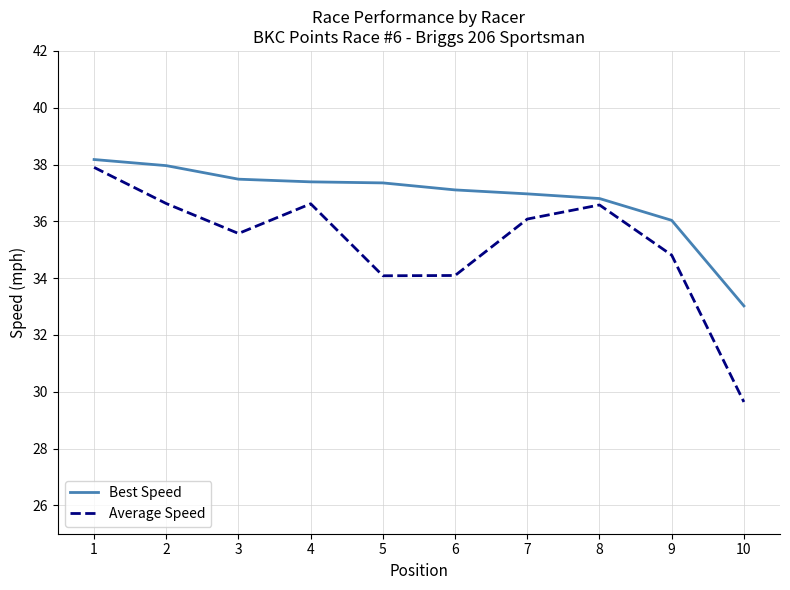

How many categories are shown in the chart?

10